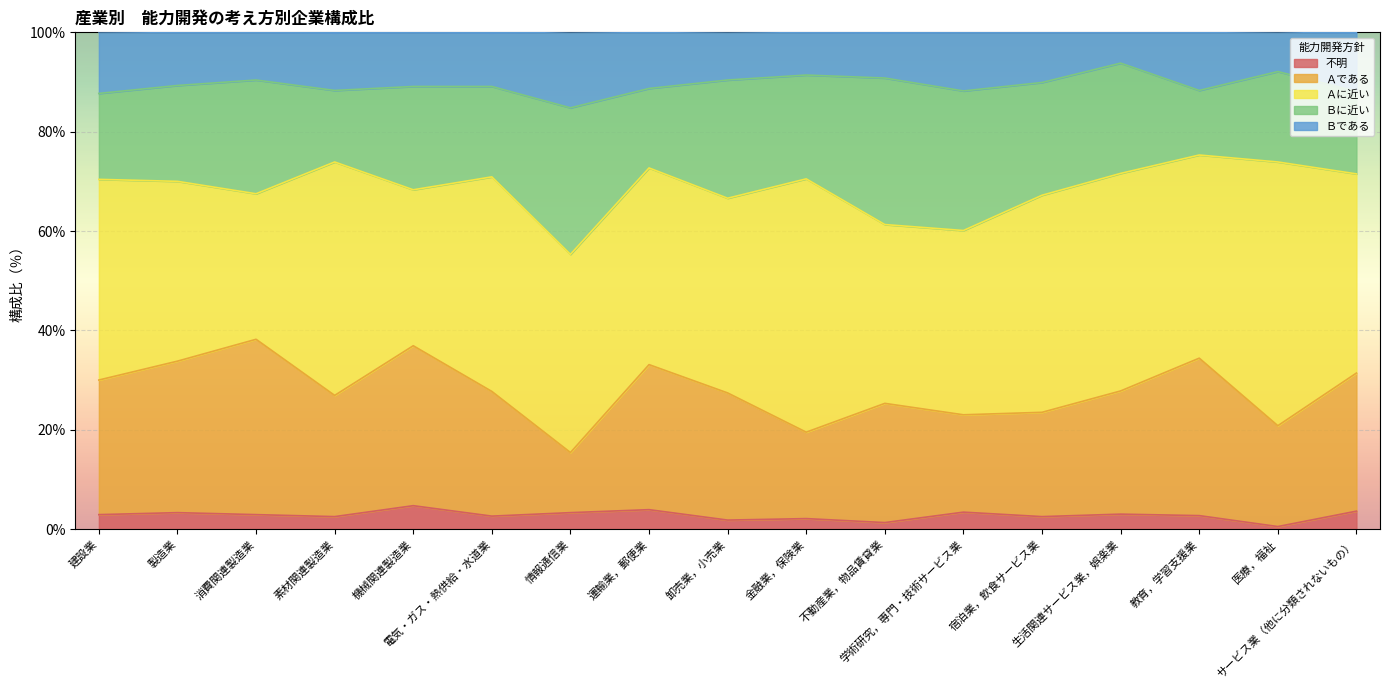

What is the average value of the 不明 series?

2.8